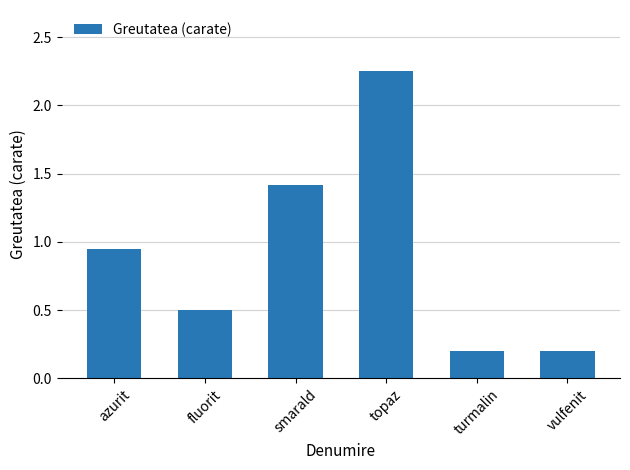

At which category does the chart reach its peak across all series?

topaz